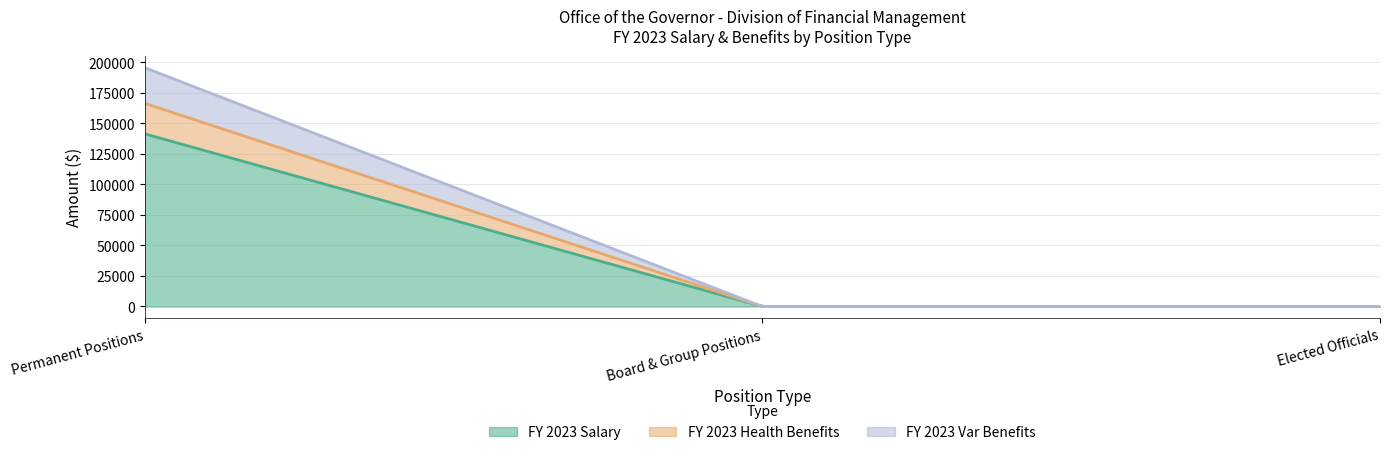

What are all the series names shown in the legend?

FY 2023 Salary, FY 2023 Health Benefits, FY 2023 Var Benefits